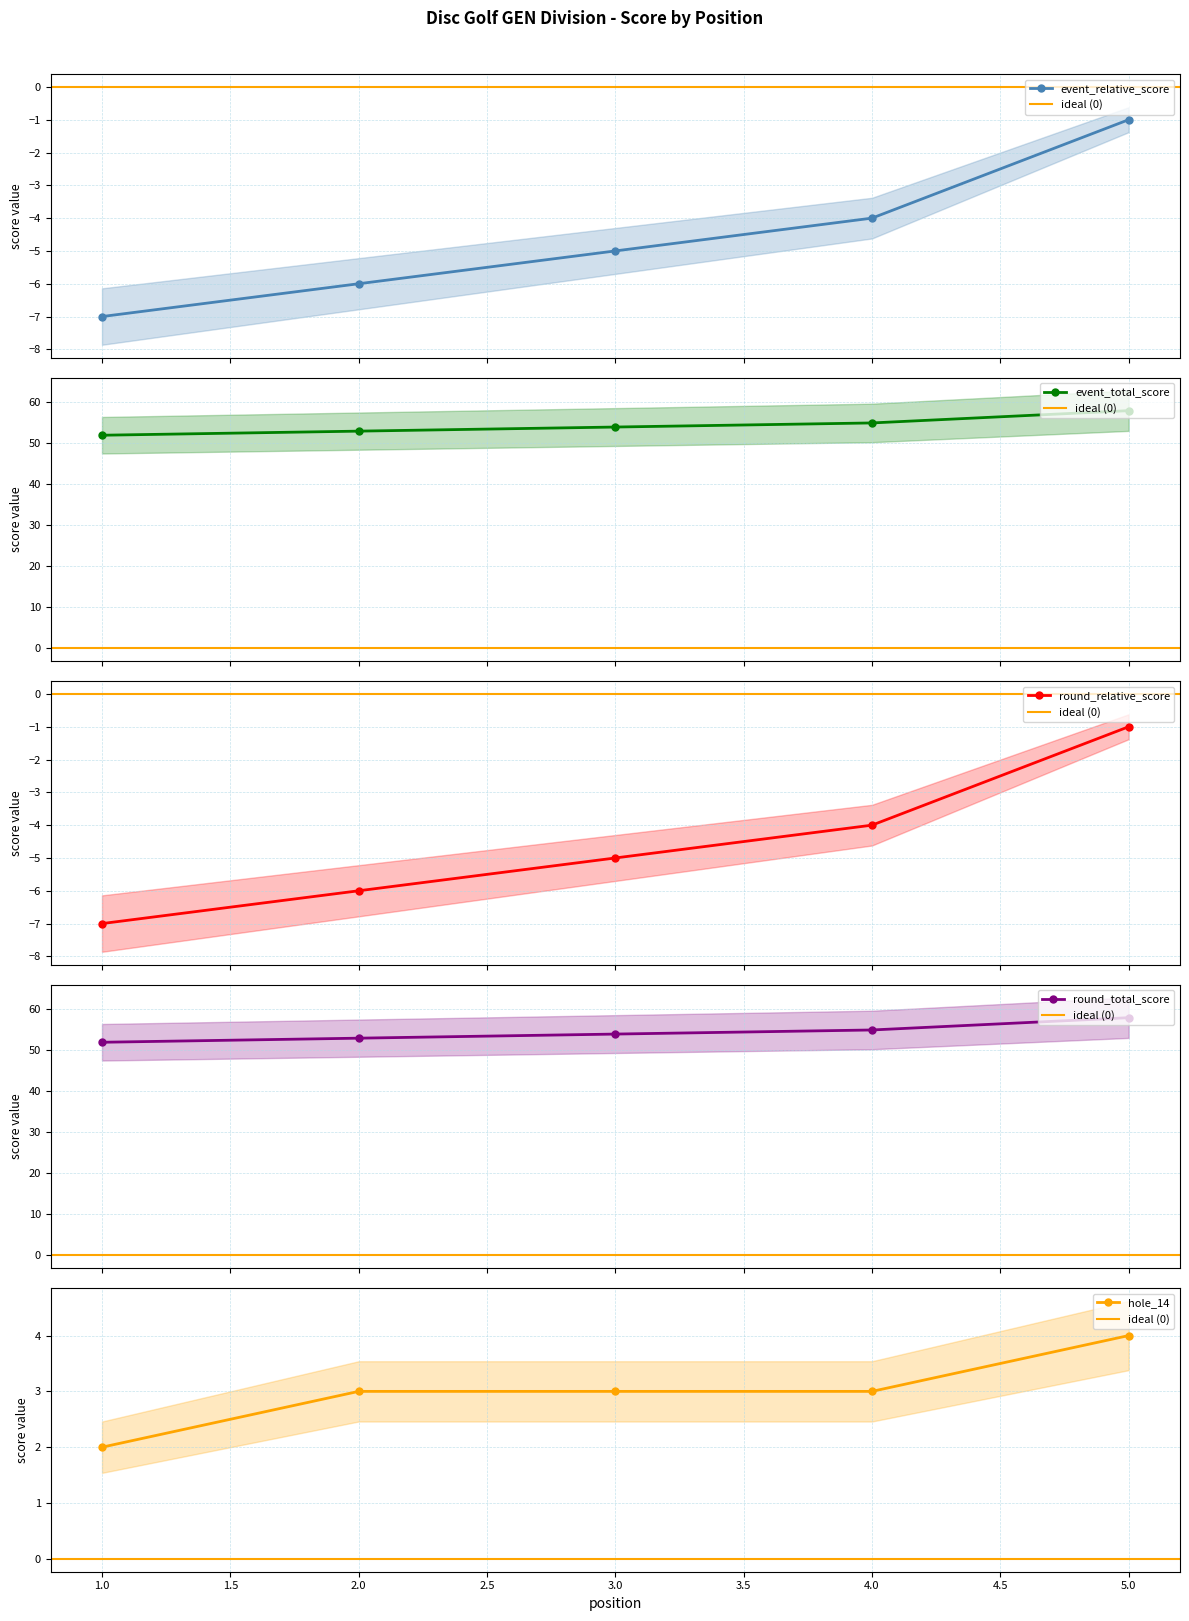

True or false: round_relative_score has a value of -1 at 5.

False